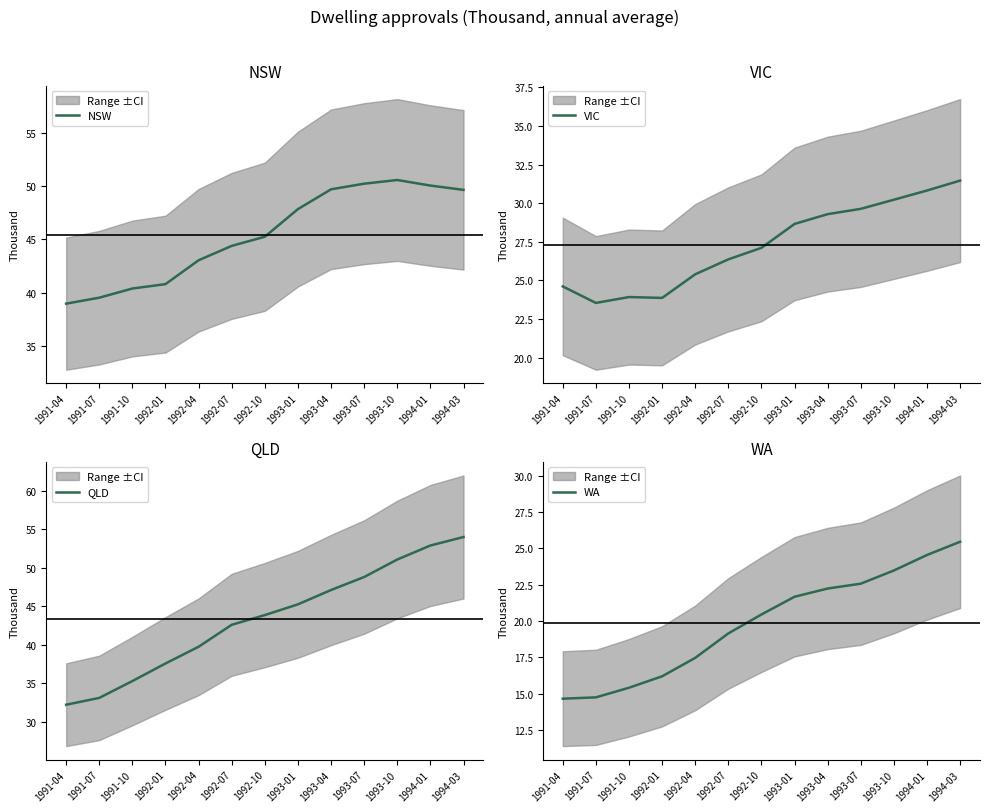

Where is VIC nearest to the value 27?

1992-10